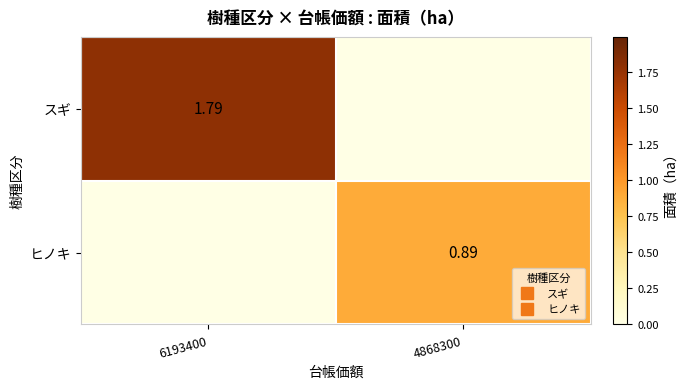

How many positive values does the スギ series have?

1